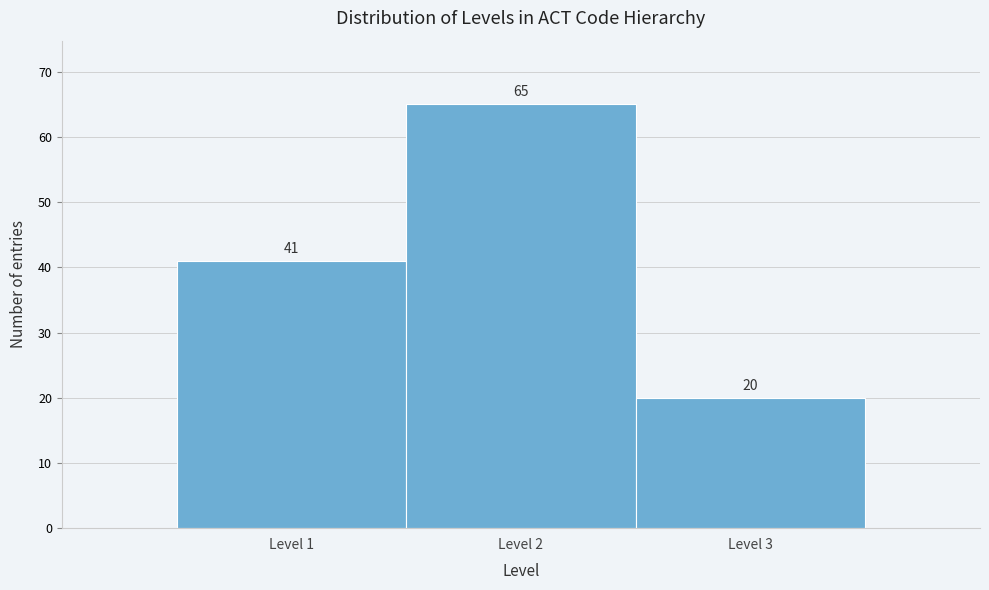

Reading right to left, transcribe all the data shown in this chart.

20	65	41